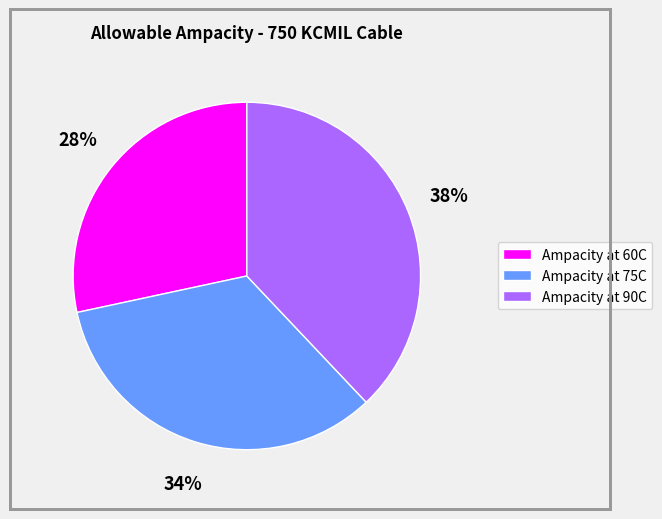

Between Ampacity at 60C and Ampacity at 75C, which is larger?

Ampacity at 75C